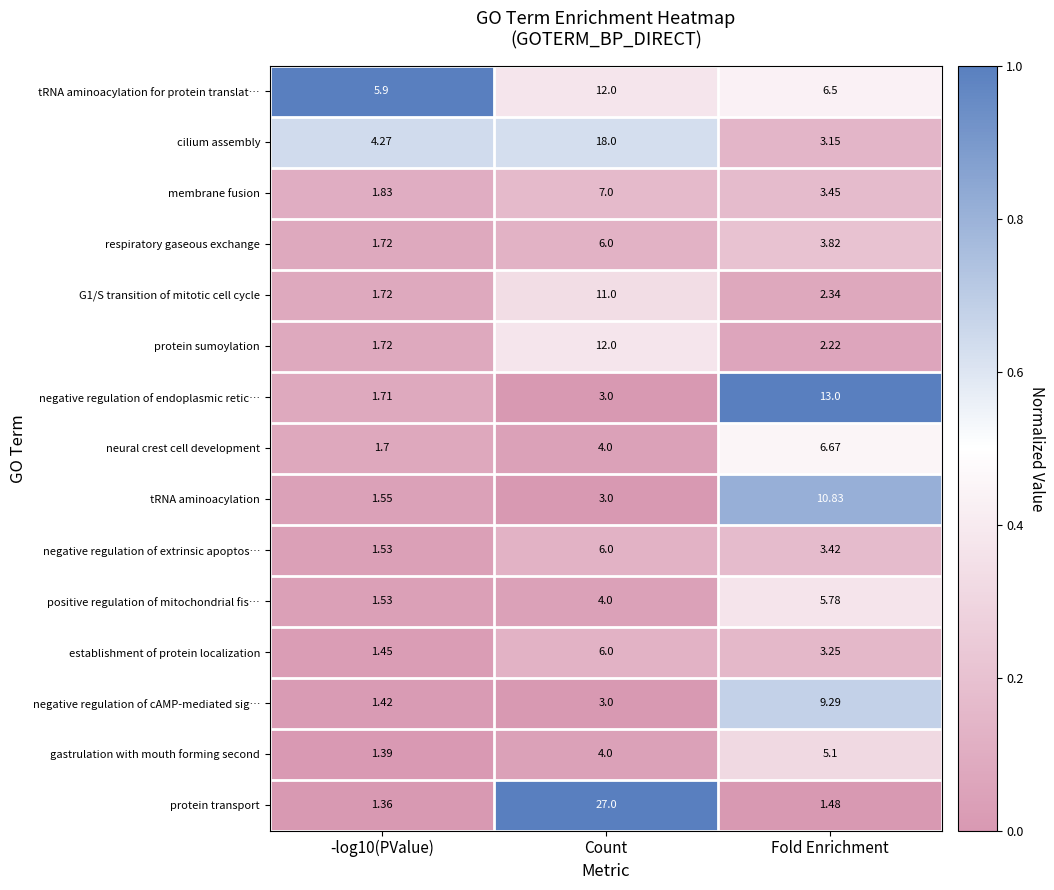

Is the value of protein transport at Fold Enrichment greater than the value of negative regulation of extrinsic apoptos… at -log10(PValue)?

No